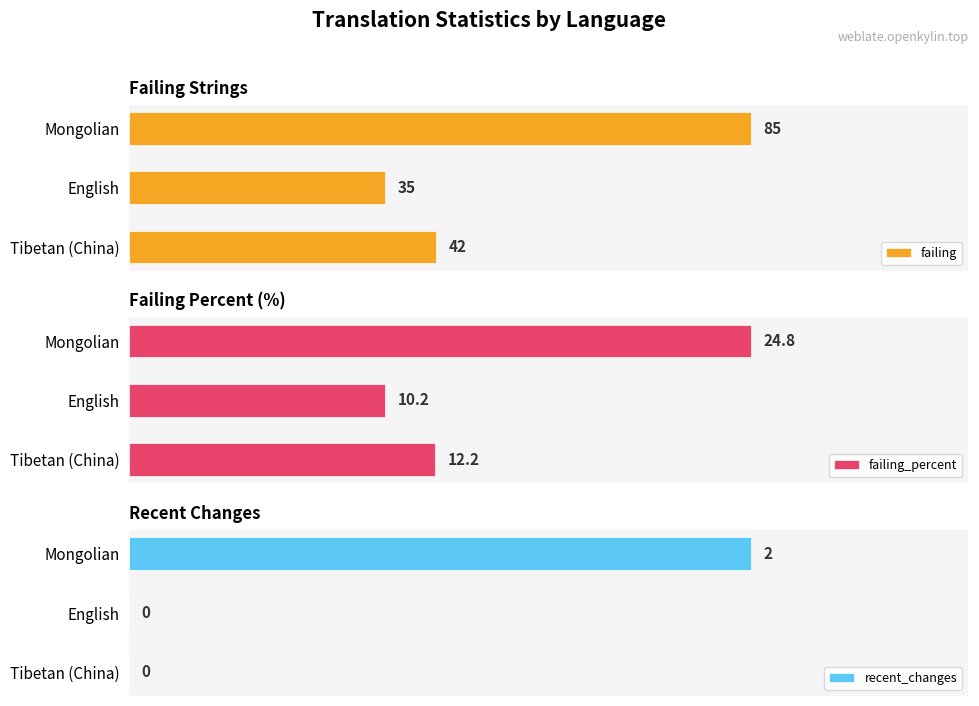

Which category has the highest value in the failing series?

Mongolian